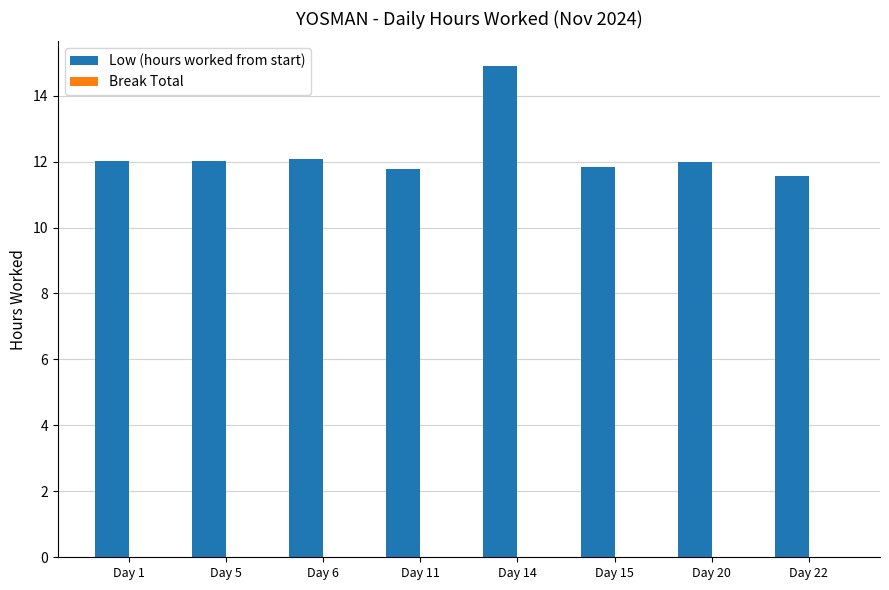

What is the approximate value at Day 20?

12.0